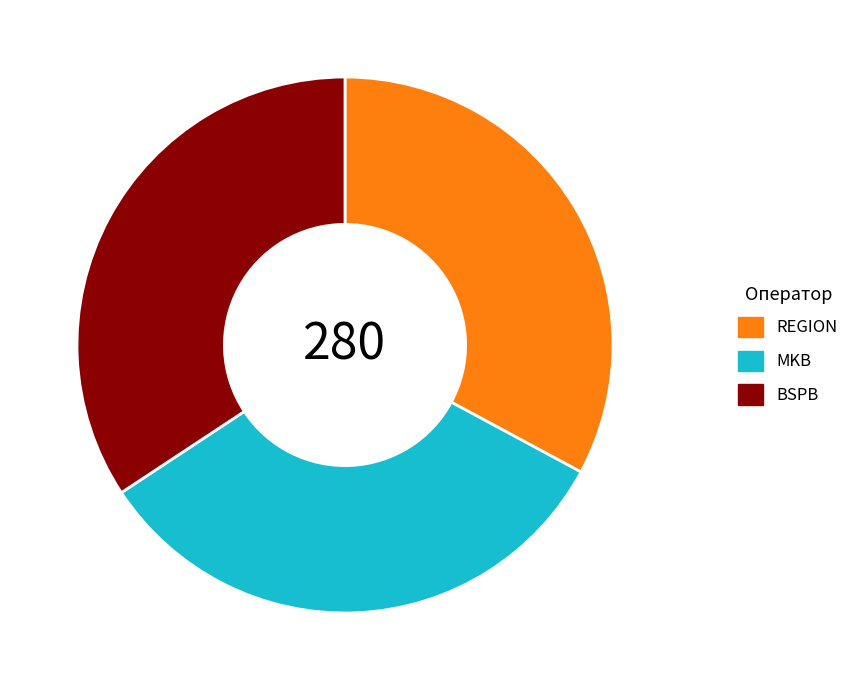

The MKB slice represents 33% of the pie. True or false?

True